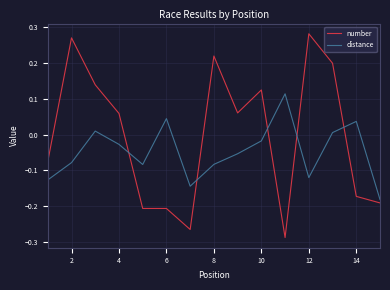

Which series has the largest total across all categories?

number